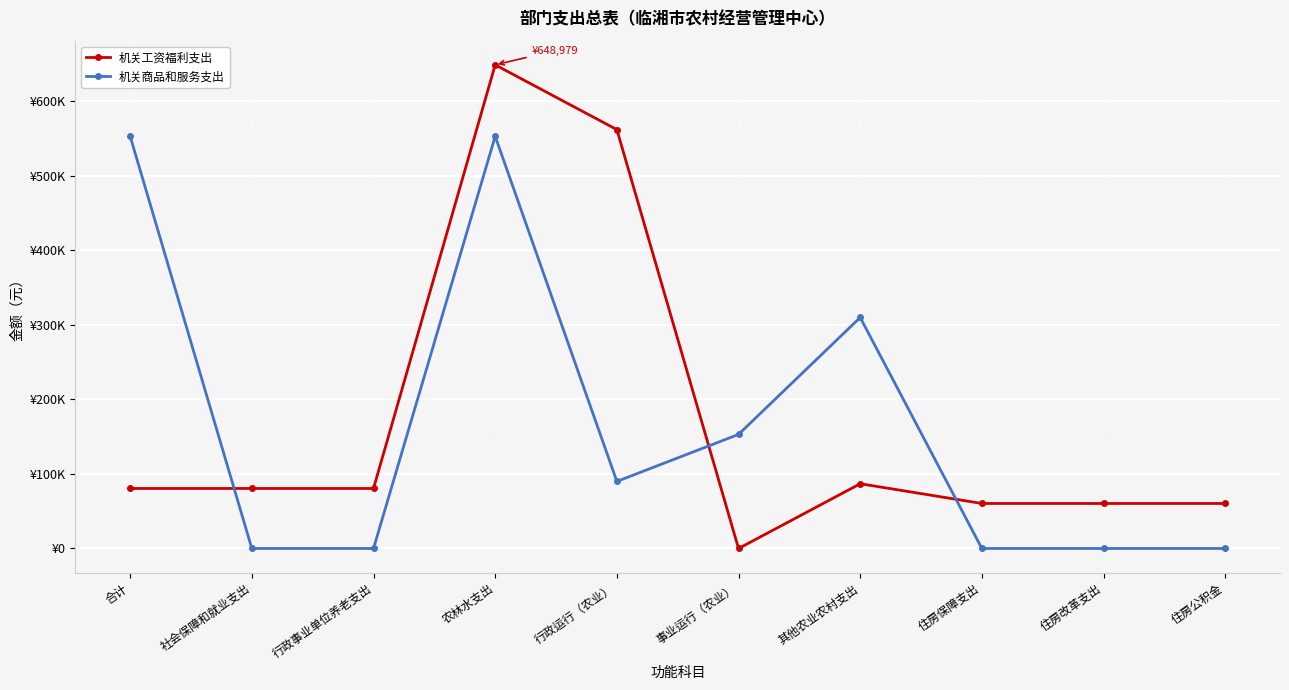

Which series has the largest total across all categories?

机关工资福利支出